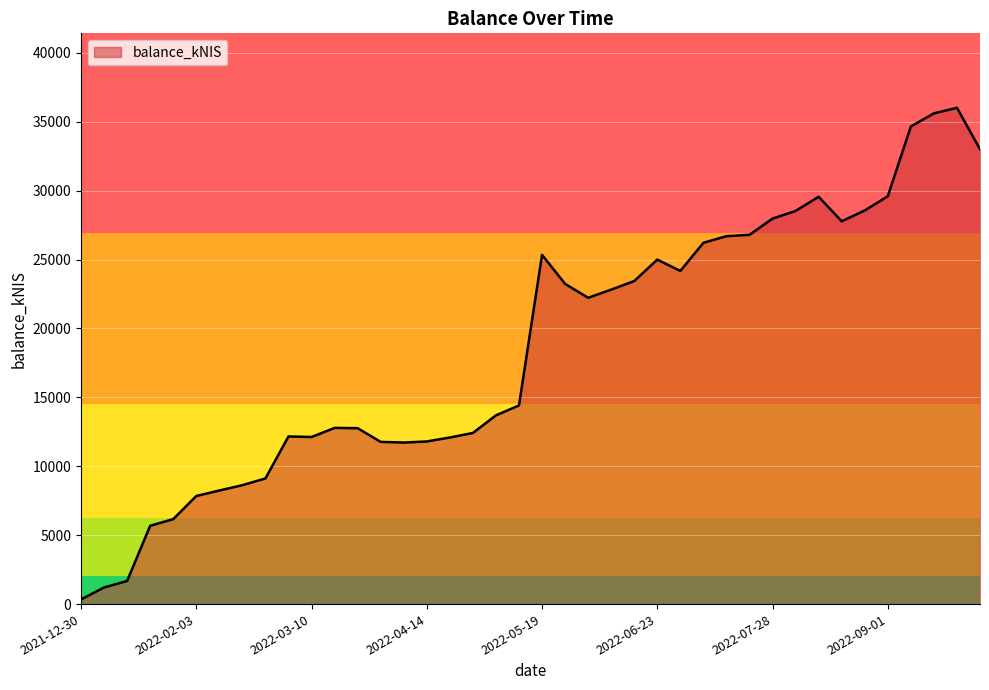

What is the sum of all values?

743930.6